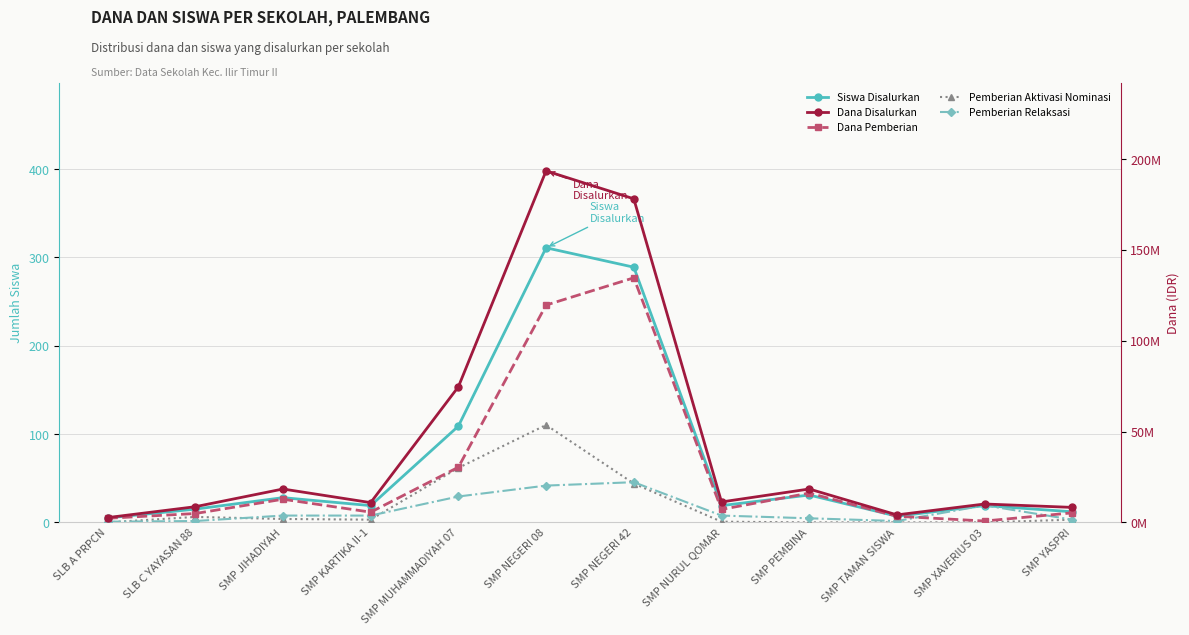

What is the label of the 4th point from the left?

SMP KARTIKA II-1